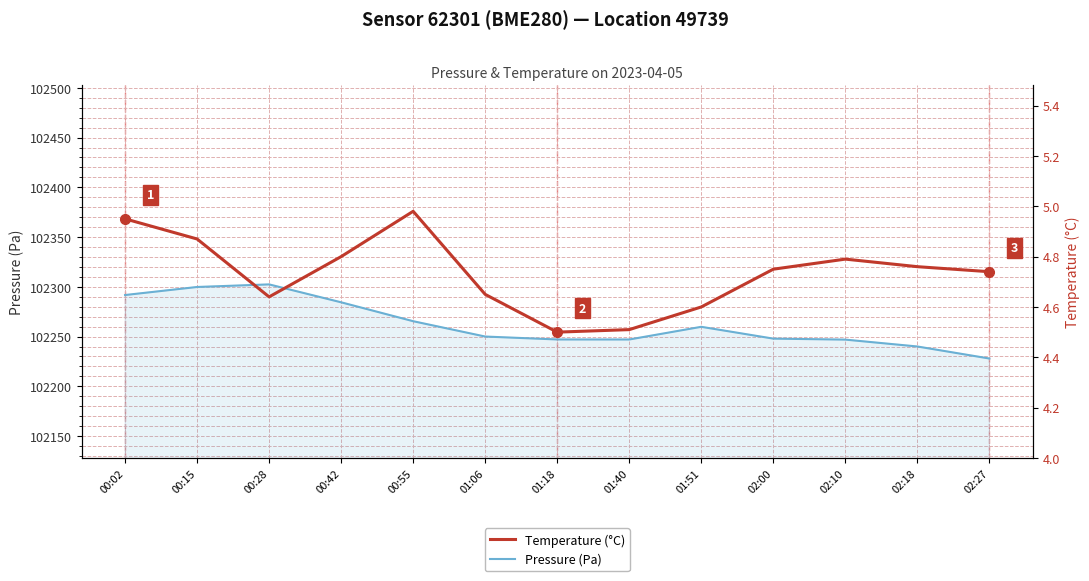

What is the difference between the Pressure (Pa) values at 00:02 and 02:00?

43.8